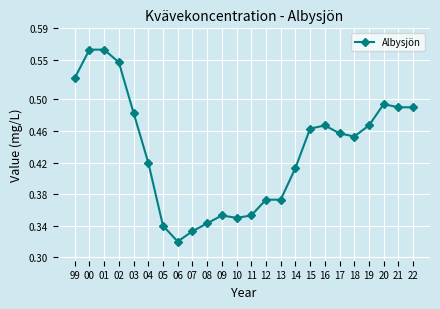

What position from the right is 08?

15